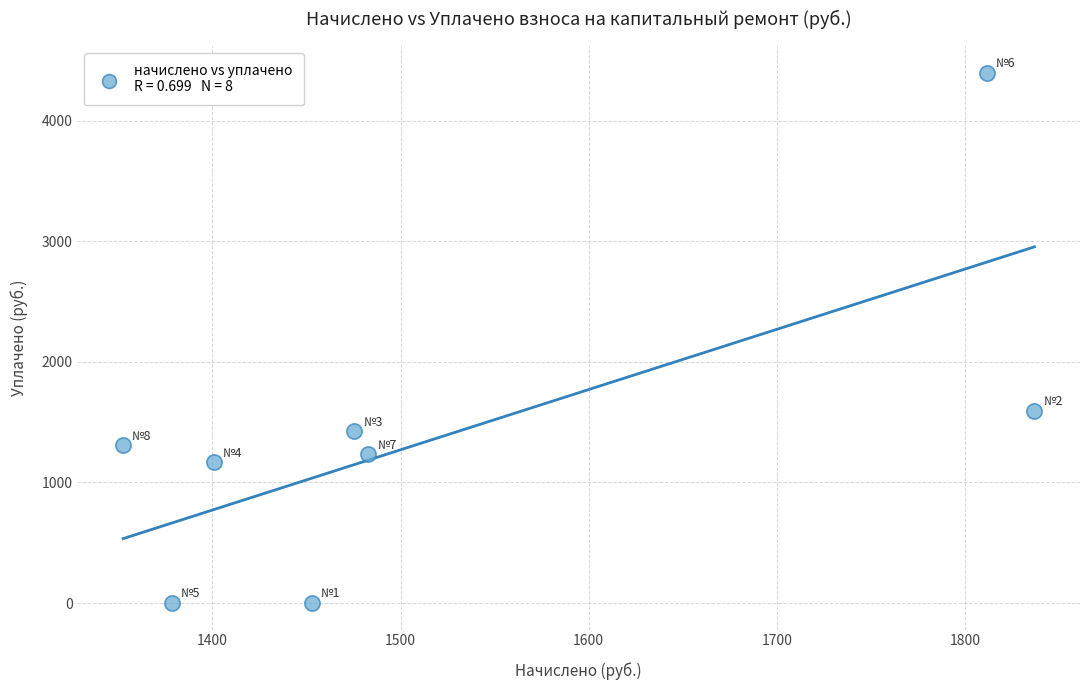

What is the range of Y values (max minus min)?

4397.7